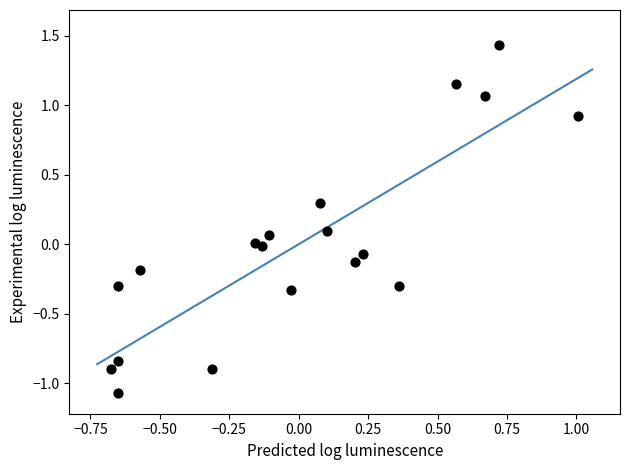

What is the range of Y values (max minus min)?

2.5